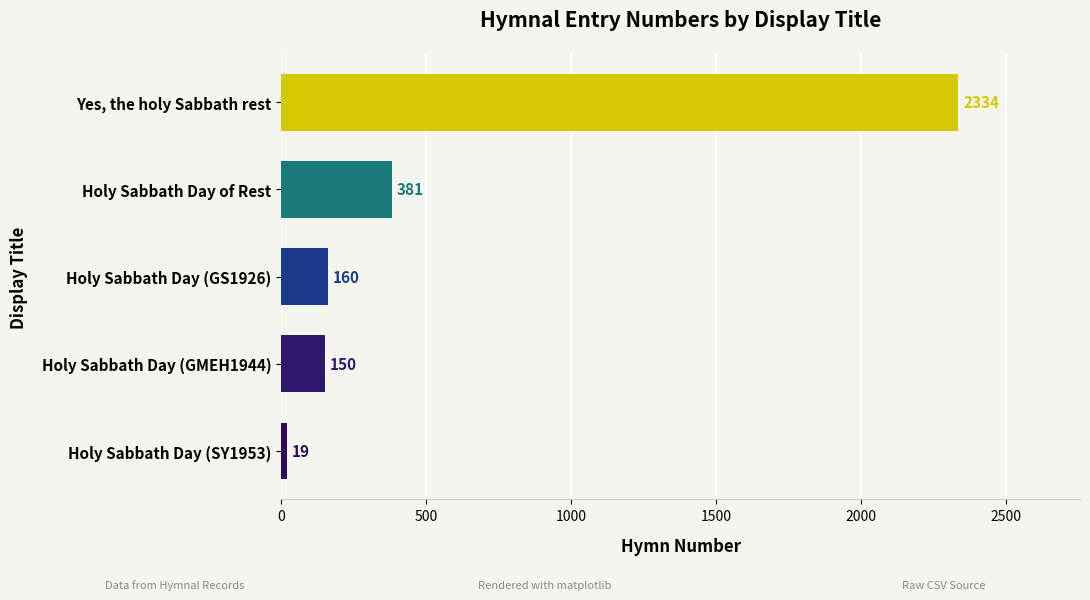

Does the chart contain stacked bars?

No